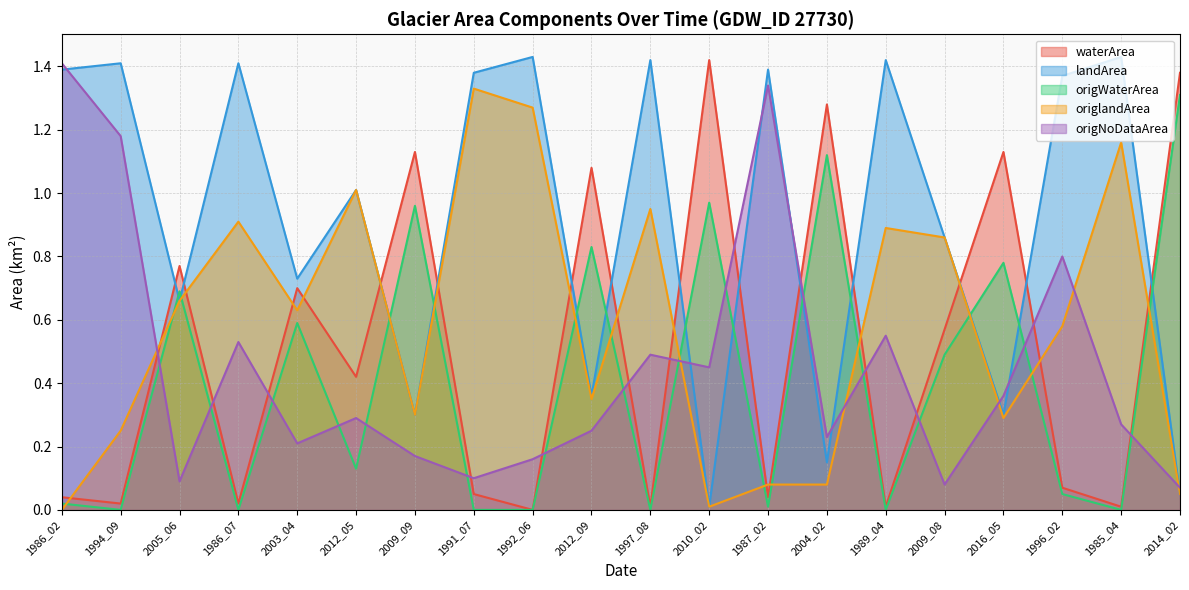

List the labels in order of landArea value, smallest first.

2010_02, 2014_02, 2004_02, 2009_09, 2016_05, 2012_09, 2005_06, 2003_04, 2009_08, 2012_05, 1996_02, 1991_07, 1986_02, 1987_02, 1994_09, 1986_07, 1997_08, 1989_04, 1992_06, 1985_04